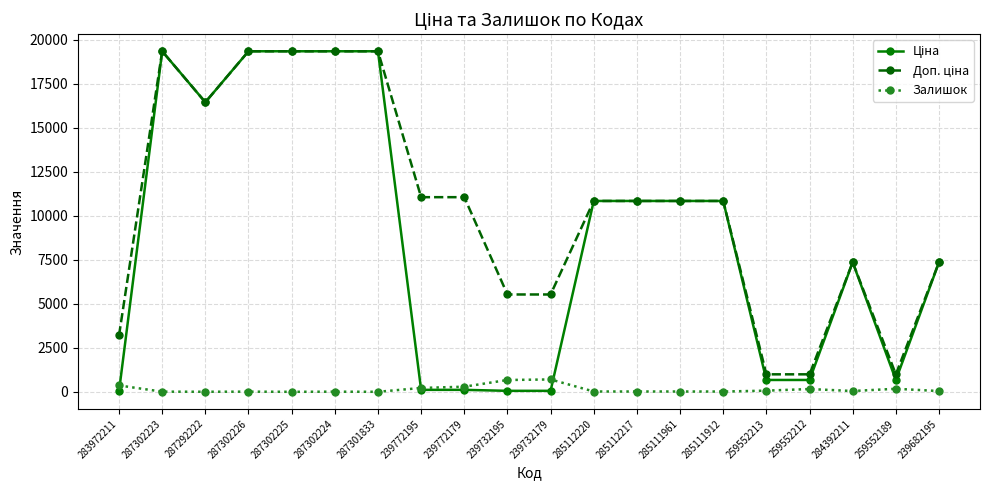

What is the maximum value shown in the chart?

19343.1